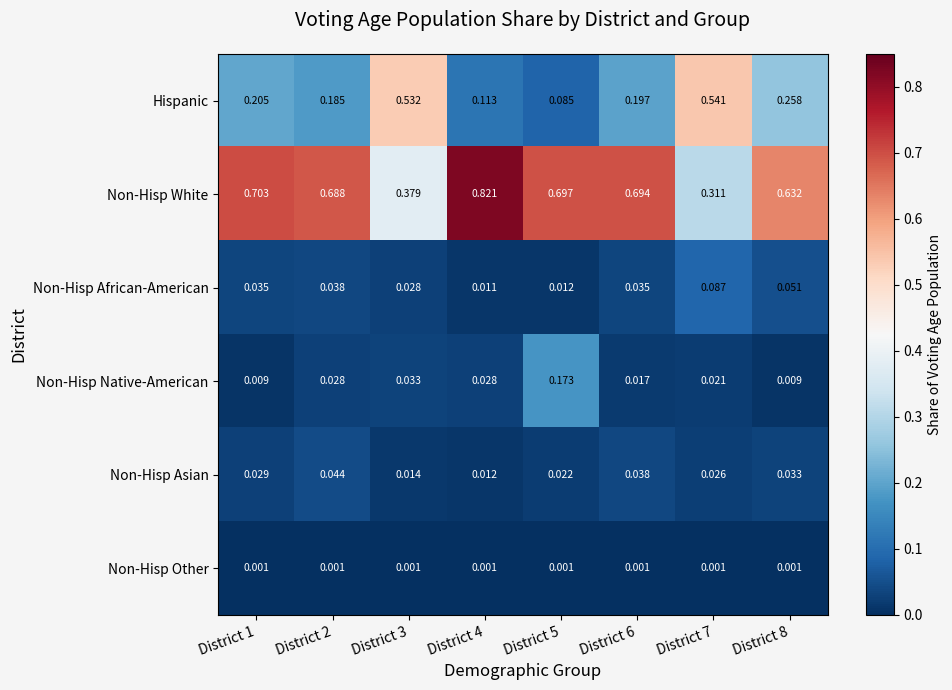

Between District 3 and District 7, which series saw the biggest shift?

Non-Hisp White